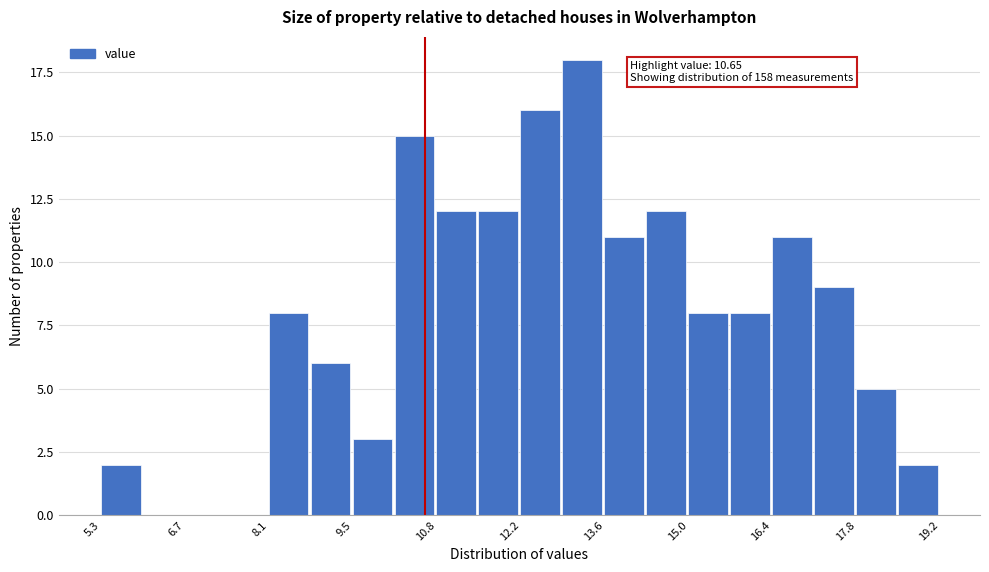

Around what value on the x-axis is the tallest bar? Give the approximate position of its centre, as read against the axis.

13.2